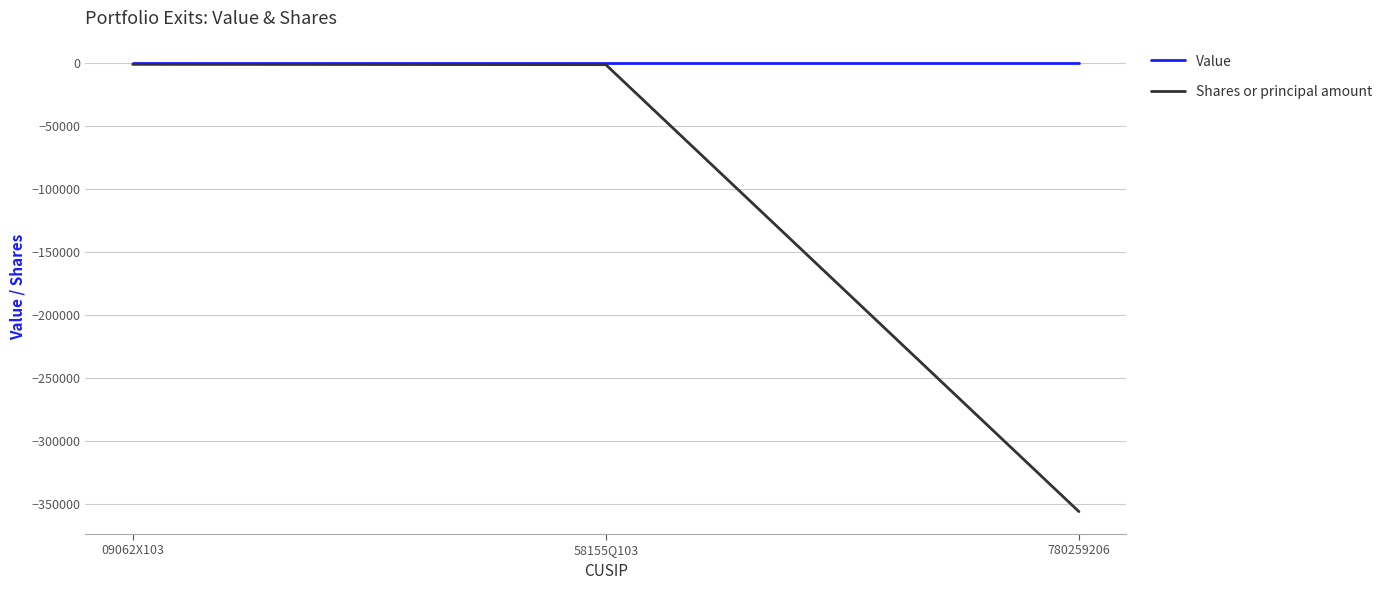

Rank the series by their average value, from highest to lowest.

Value, Shares or principal amount